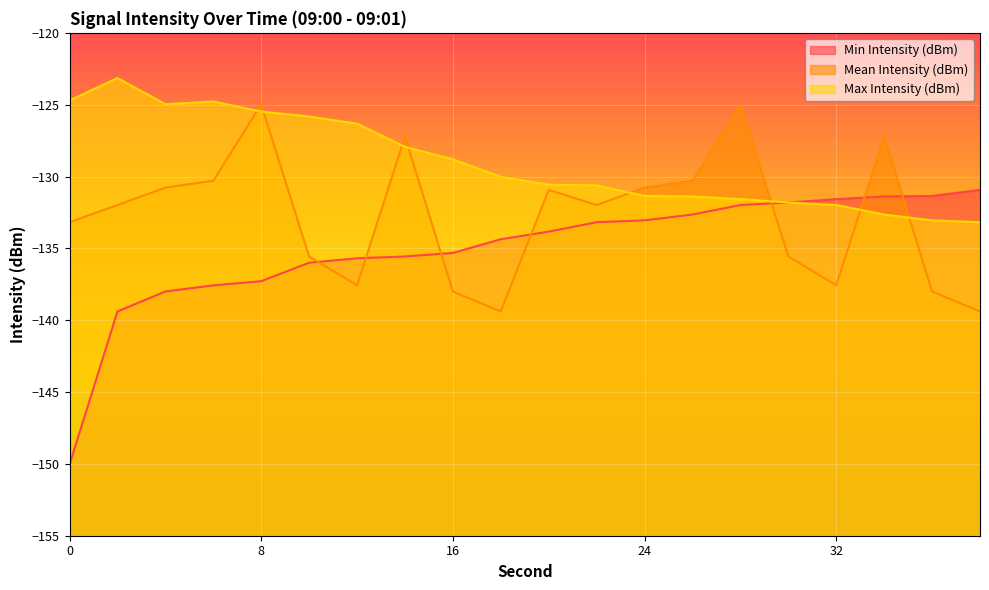

What is the difference between the maximum and minimum values in the Mean Intensity (dBm) series?

14.4